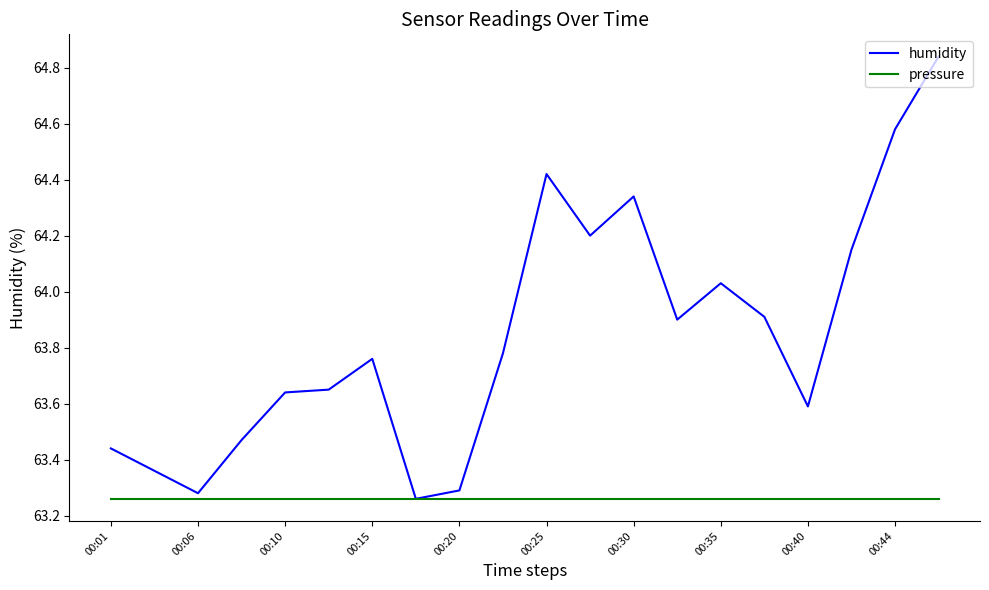

Rank the series by their maximum value, from lowest to highest.

pressure, humidity